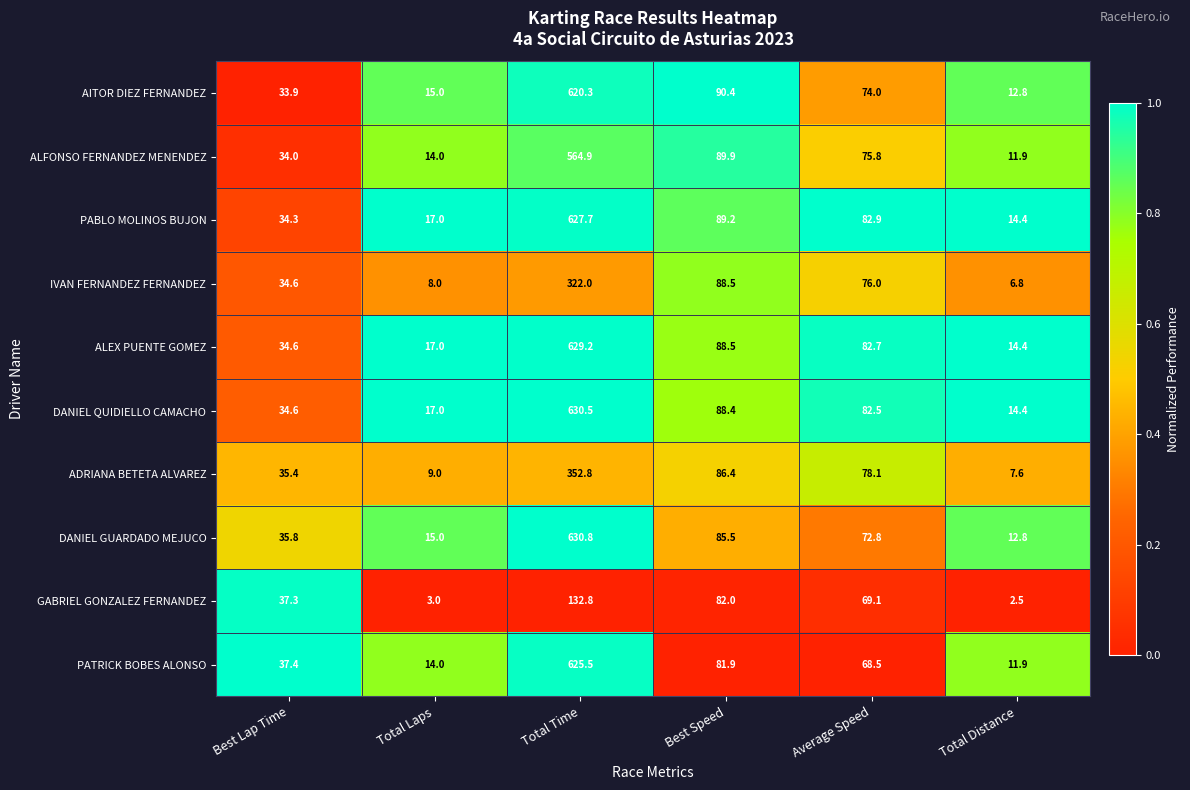

What is the difference between the second highest and minimum values in the AITOR DIEZ FERNANDEZ series?

77.6